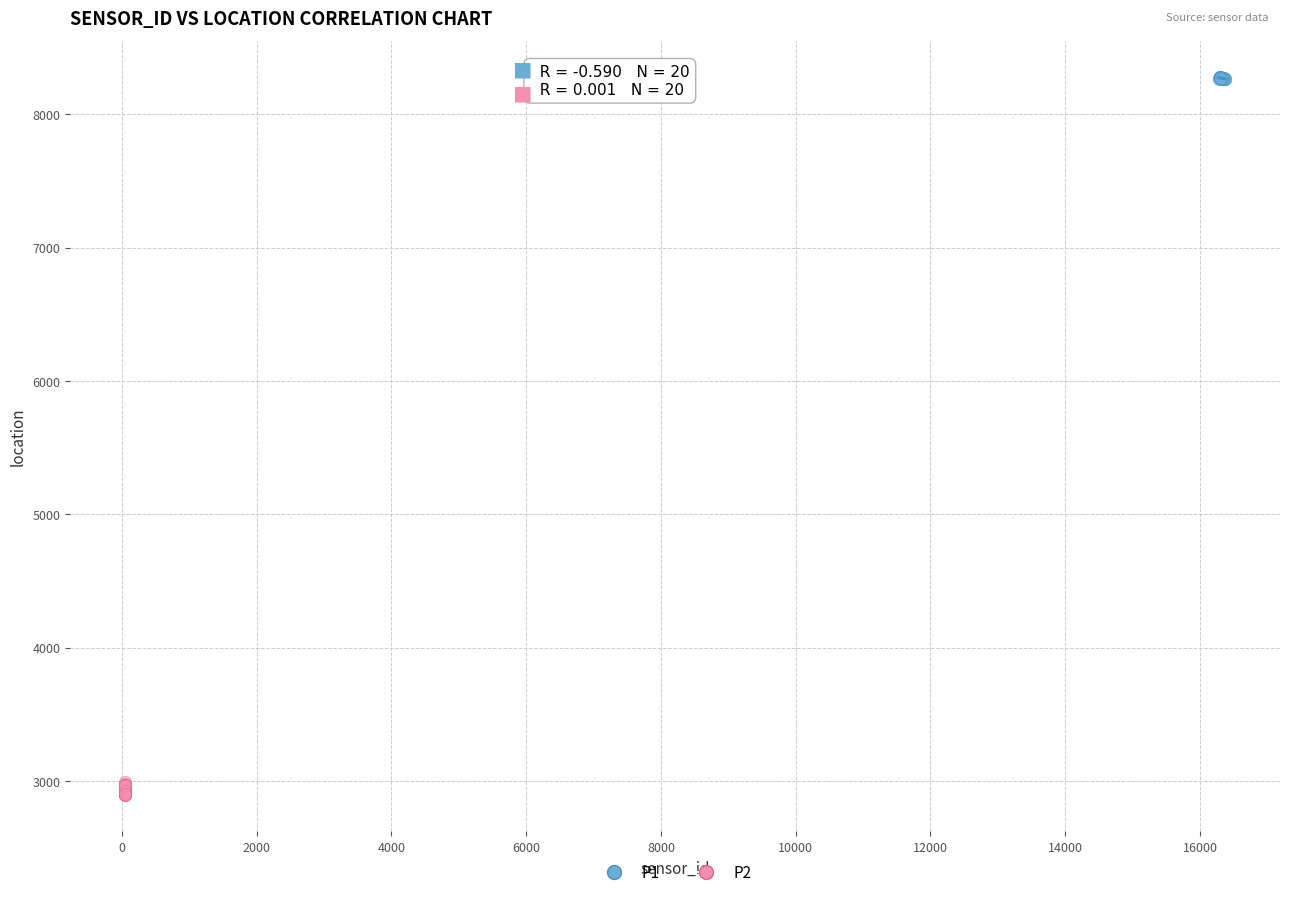

Which series has the largest Y range (max minus min)?

P2